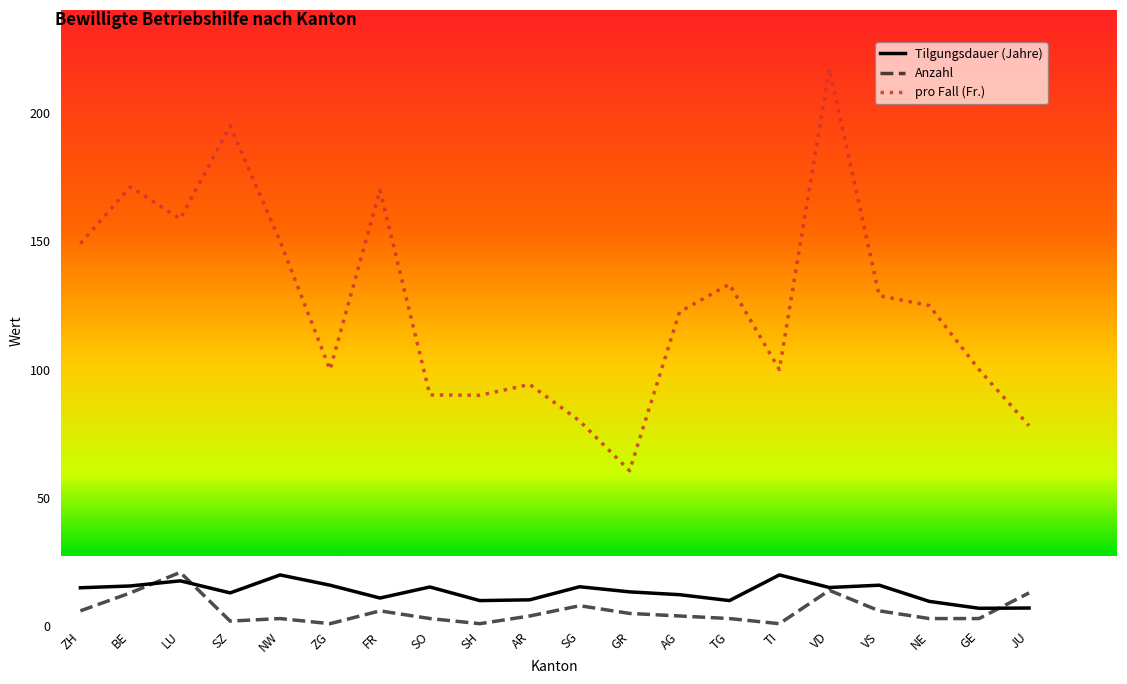

Is the value of pro Fall (Fr.) at JU greater than the value of Tilgungsdauer (Jahre) at ZG?

Yes